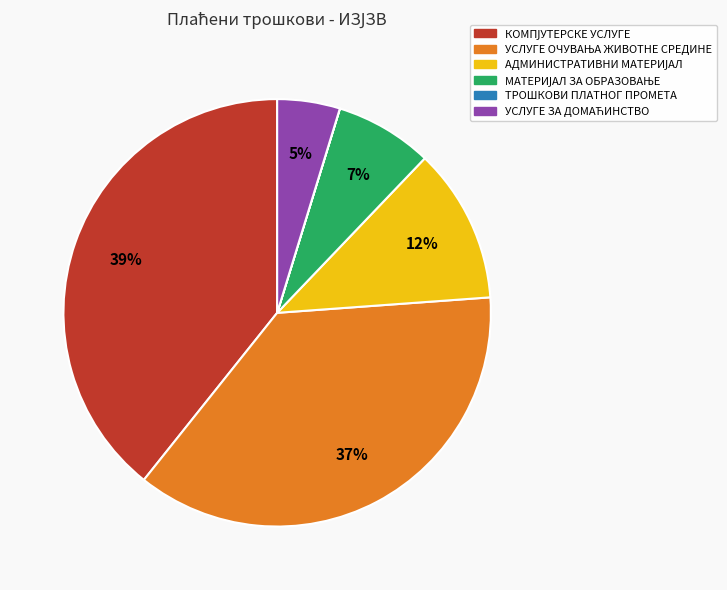

To the nearest percent, what is the average slice percentage?

17%